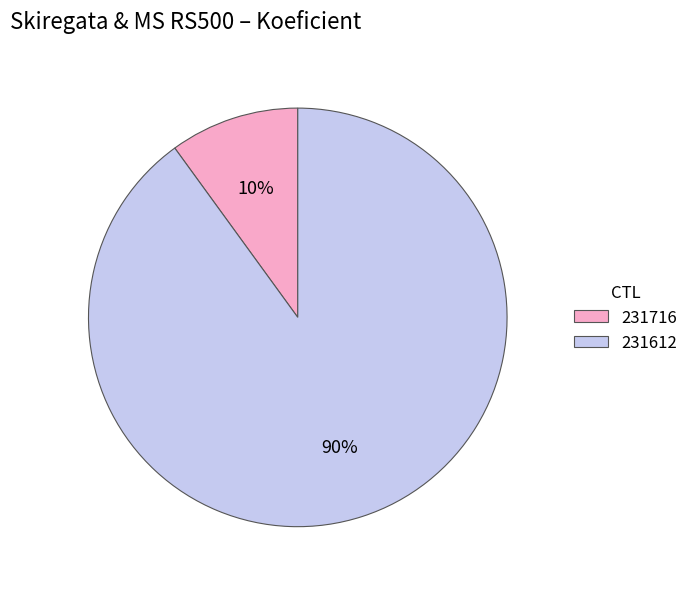

How many segments does this pie chart have?

2